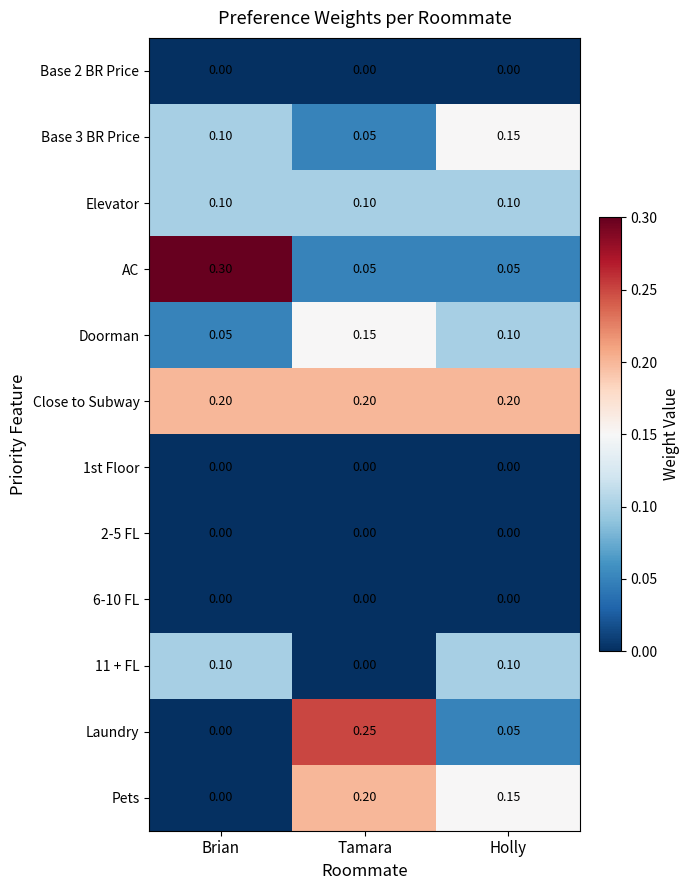

At which label does Base 3 BR Price reach its peak?

Holly